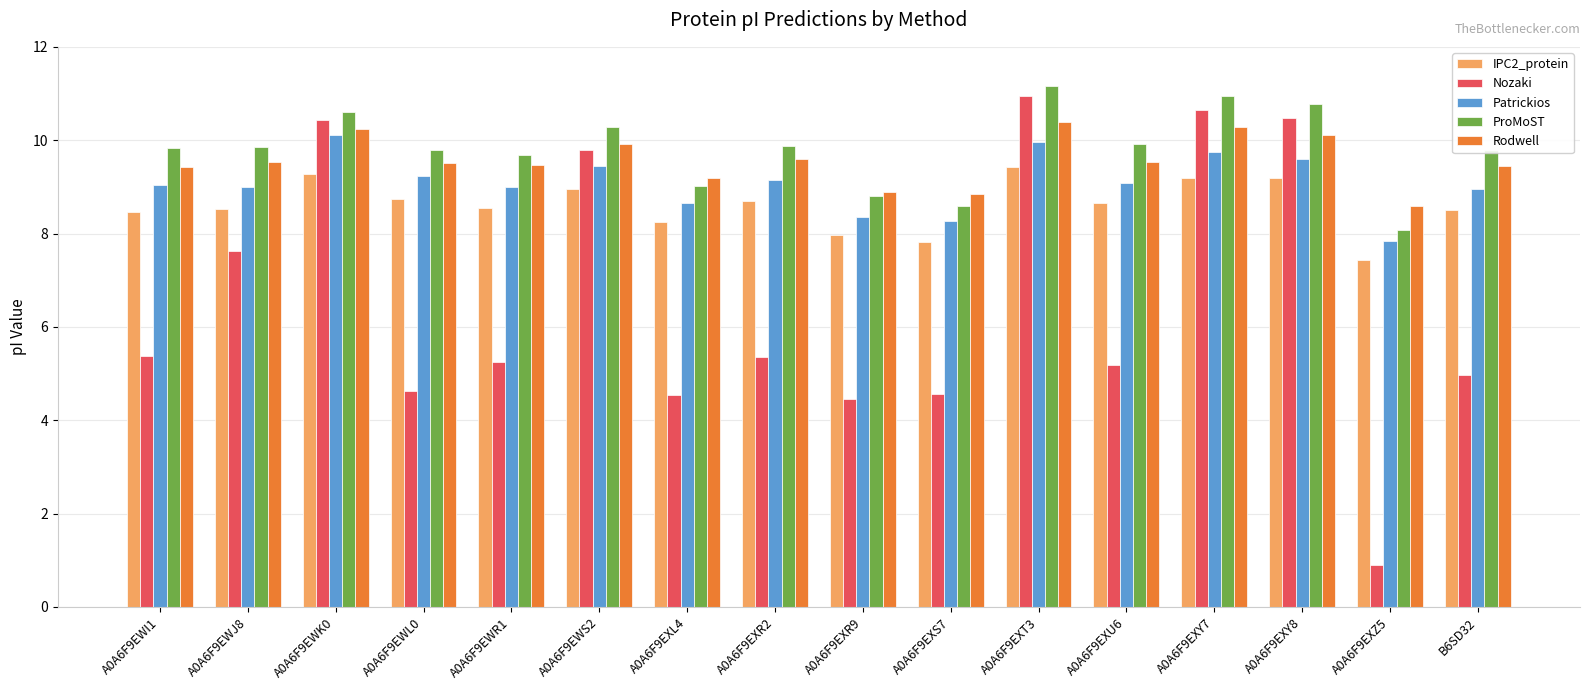

How many bars are there in total?

80